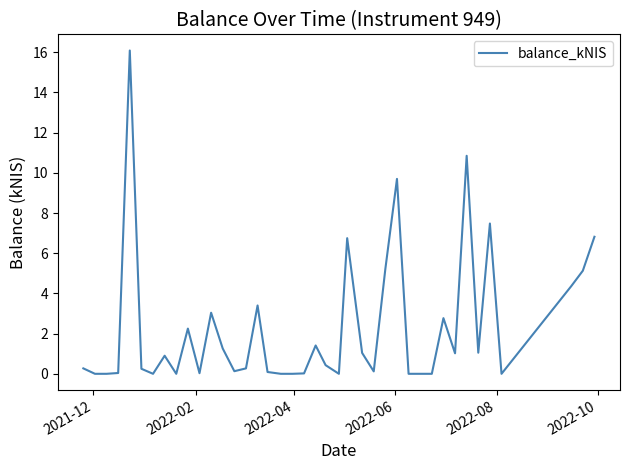

What is the maximum value shown in the chart?

16.1